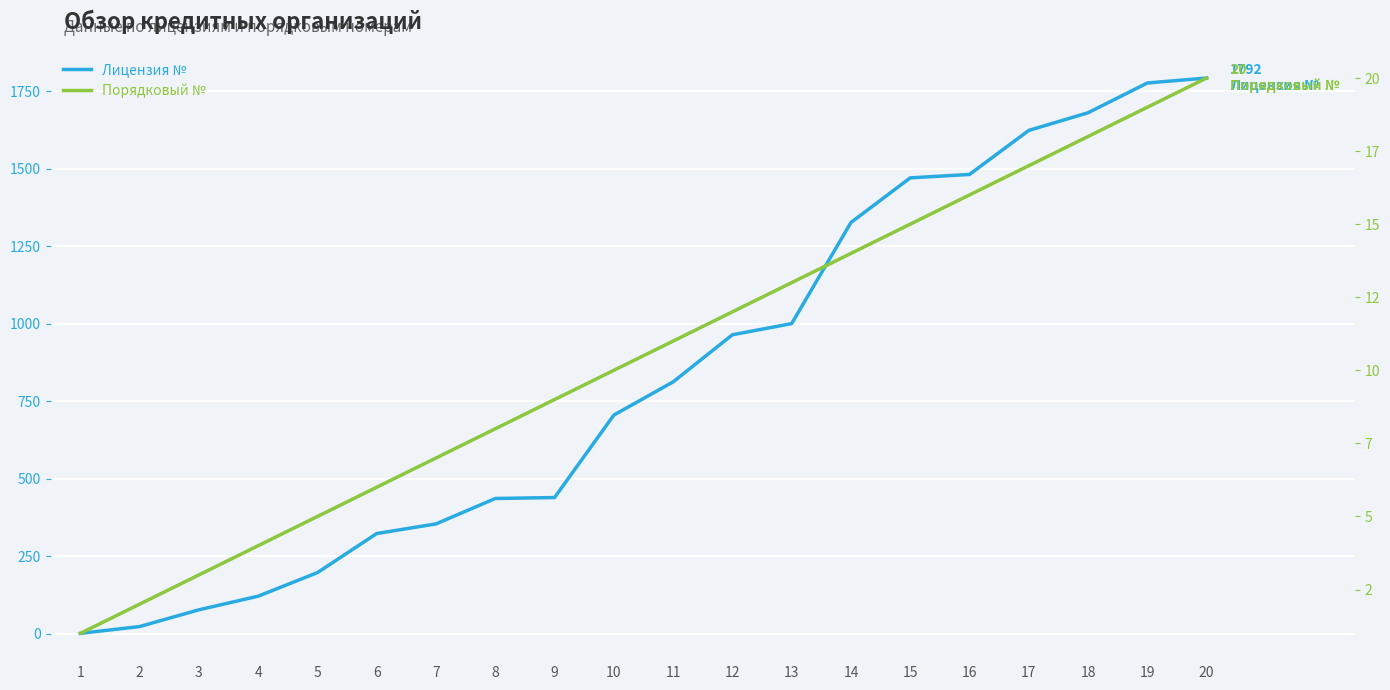

Reading left to right, what are all the values shown in this chart?

Лицензия №: 1	23	77	121	197	323	354	436	439	705	812	964	1000	1326	1470	1481	1623	1680	1776	1792
Порядковый №: 1	2	3	4	5	6	7	8	9	10	11	12	13	14	15	16	17	18	19	20